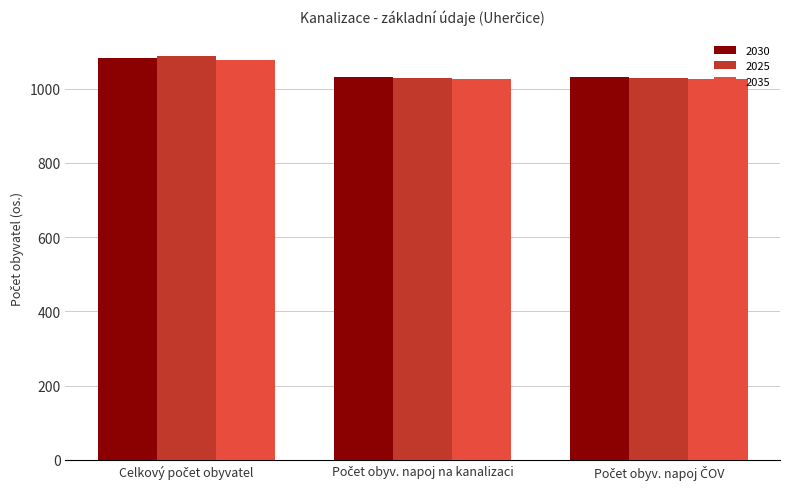

Which series has the widest spread of values?

2025